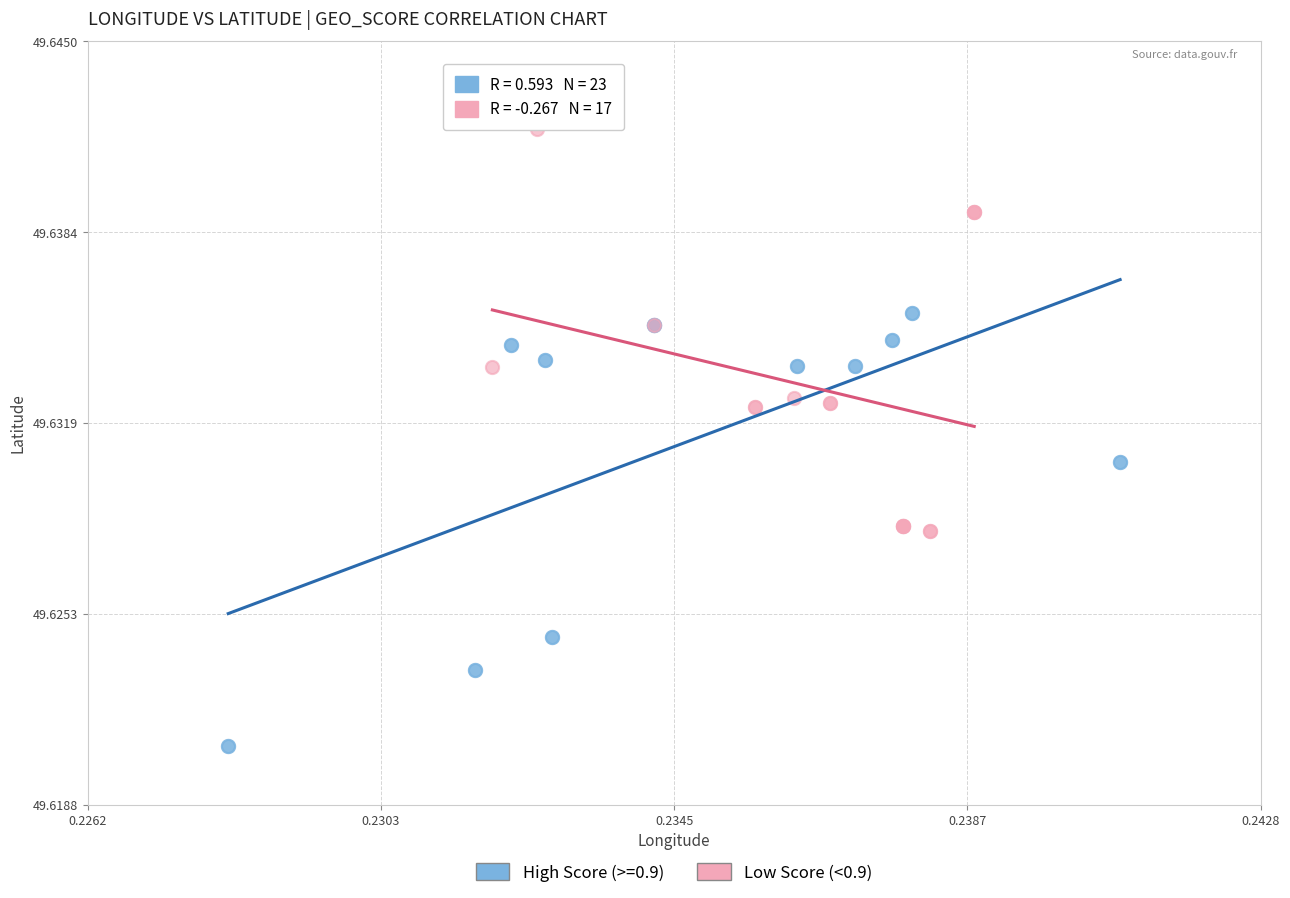

Which series has the widest spread of Y values?

High Score (>=0.9)